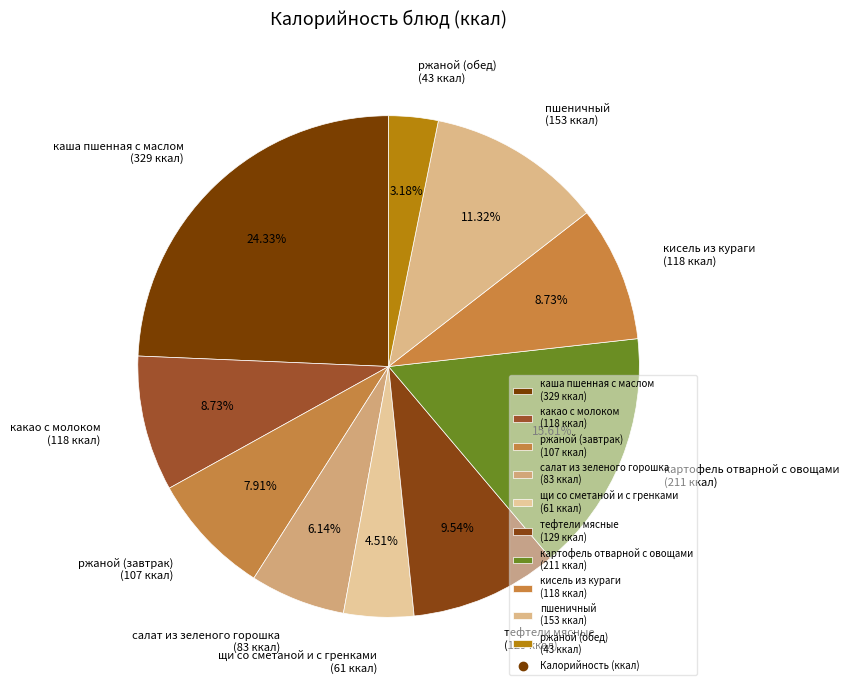

To the nearest percent, what percentage of the pie is картофель отварной с овощами?

16%